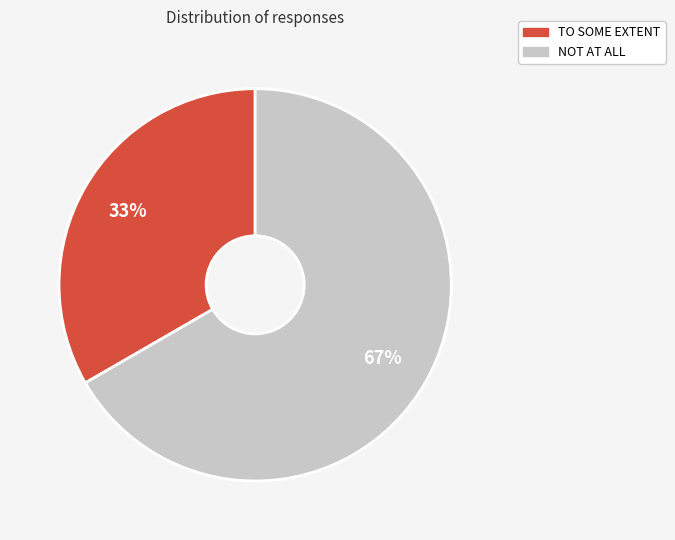

To the nearest percent, what is the average slice percentage?

50%